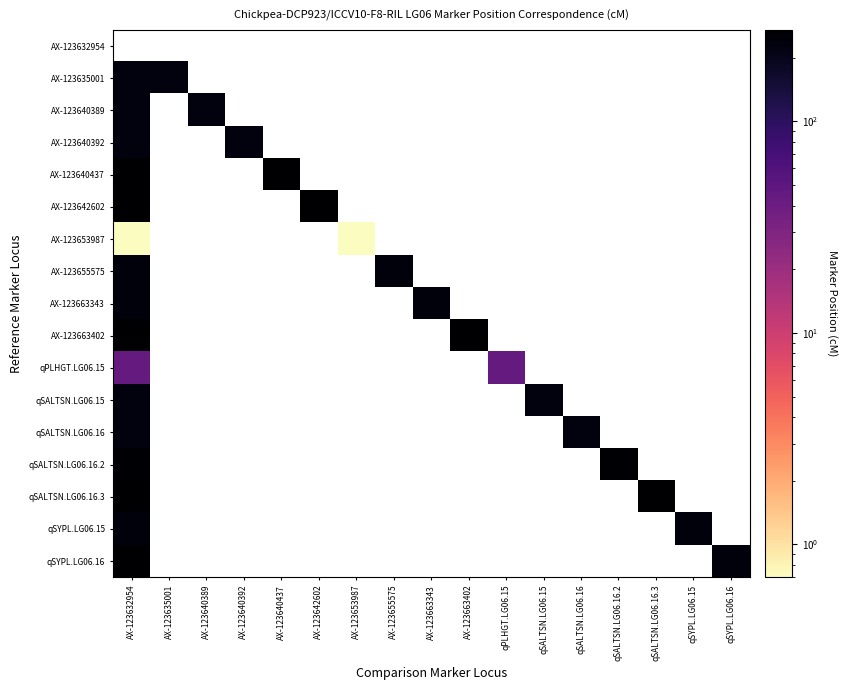

How many distinct data groups are displayed?

17